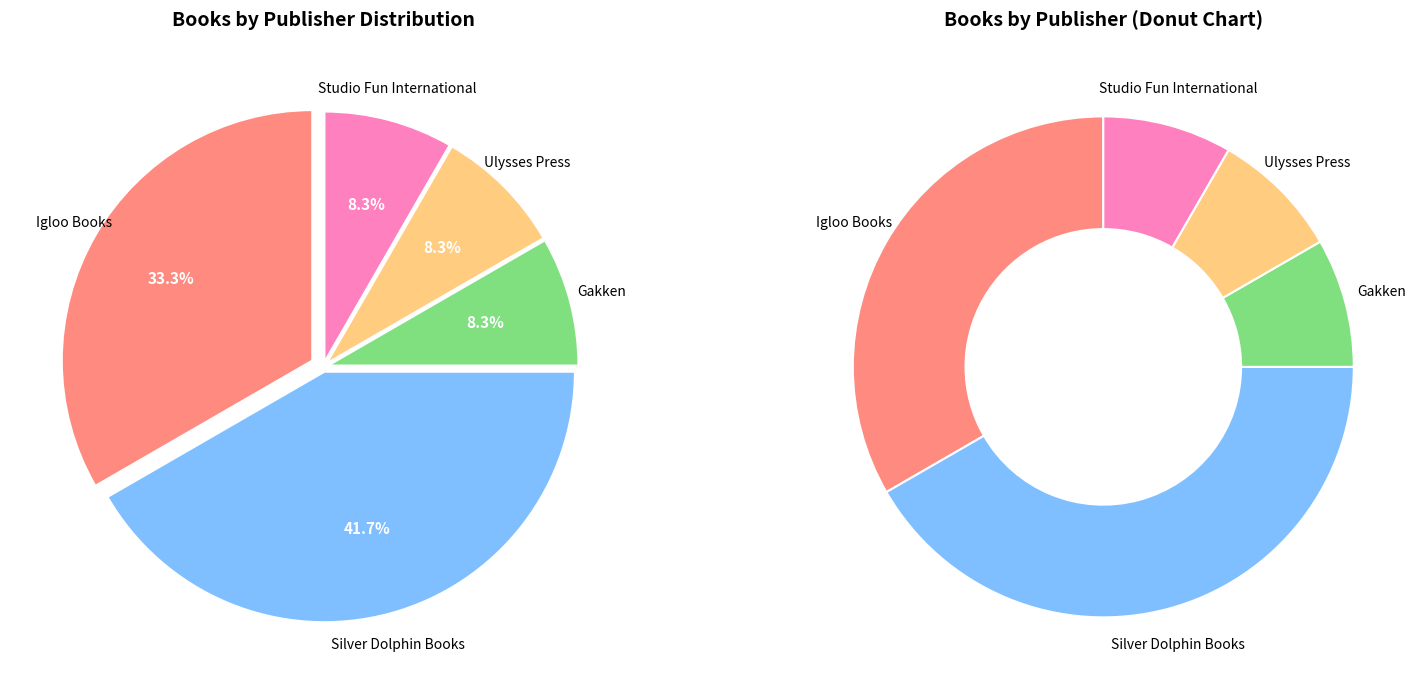

Between Silver Dolphin Books and Gakken, which is larger?

Silver Dolphin Books